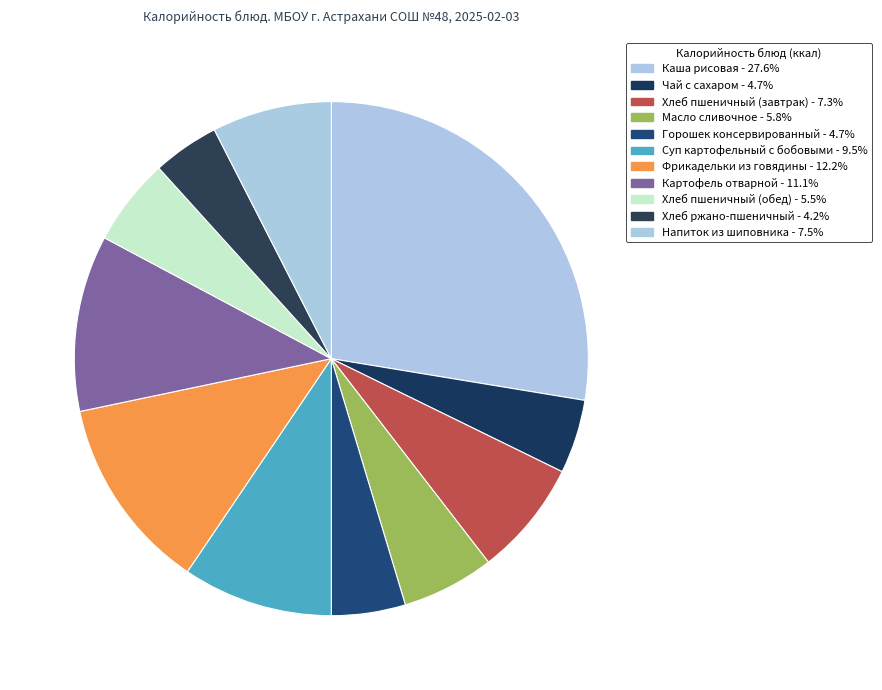

How many slices are in this pie chart?

11